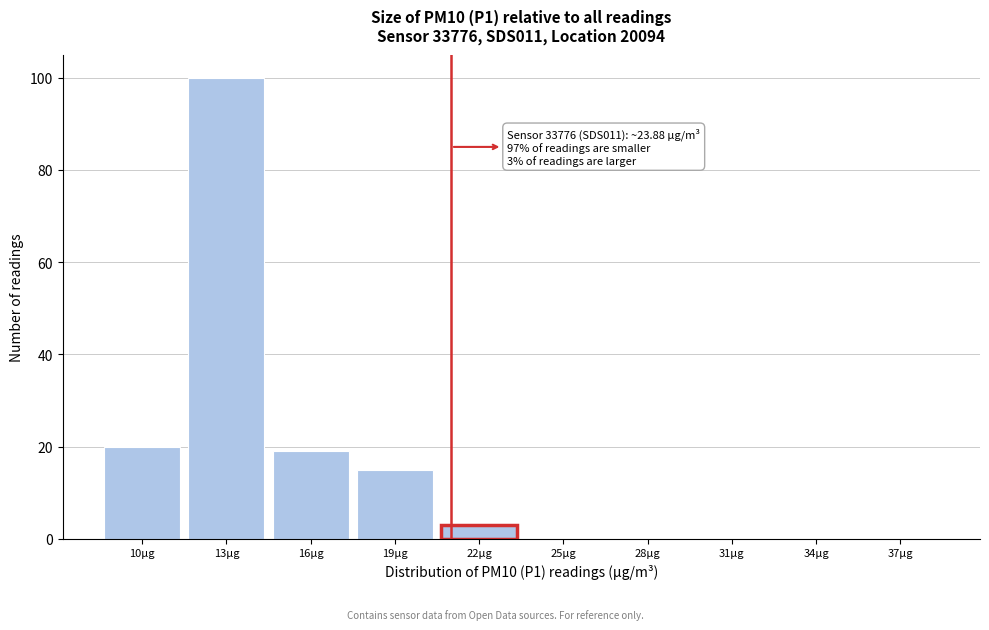

Reading left to right, what are all the values shown in this chart?

10µg=20	13µg=100	16µg=19	19µg=15	22µg=3	25µg=0	28µg=0	31µg=0	34µg=0	37µg=0